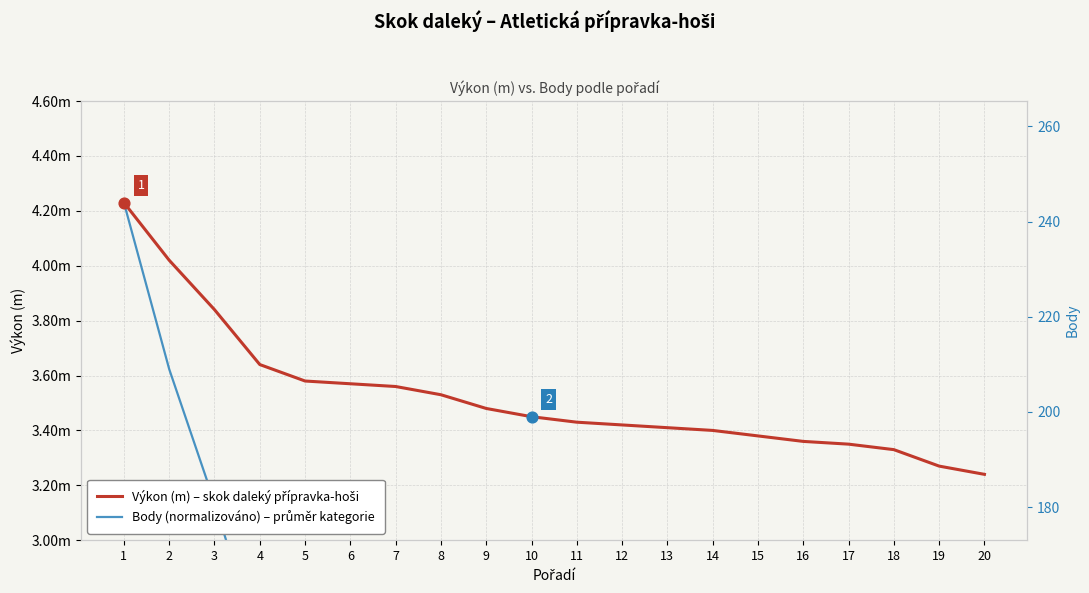

Which series has the largest Y range (max minus min)?

Body (normalizováno) – průměr kategorie